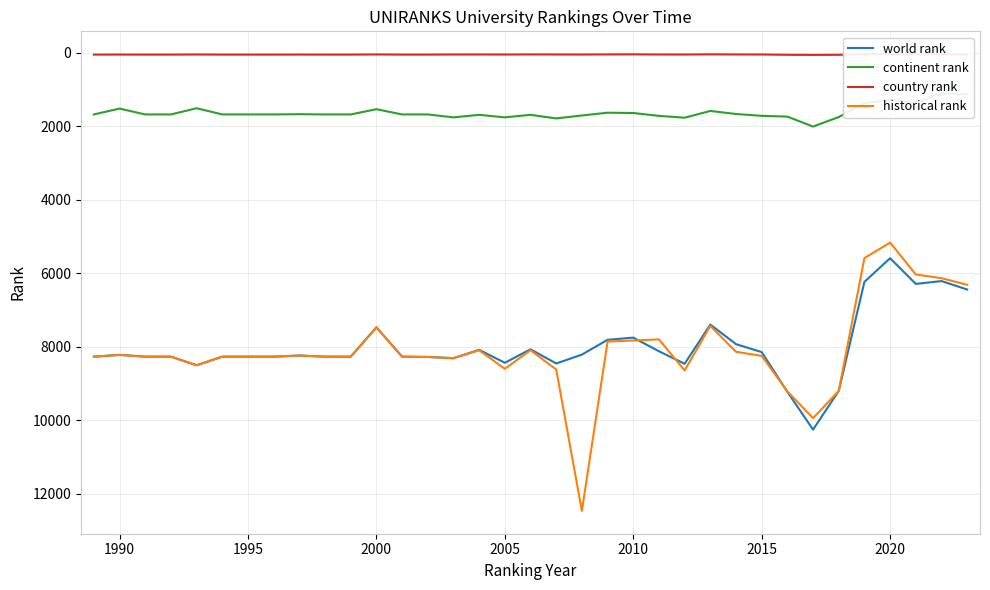

Which category has the lowest value in the world rank series?

2020